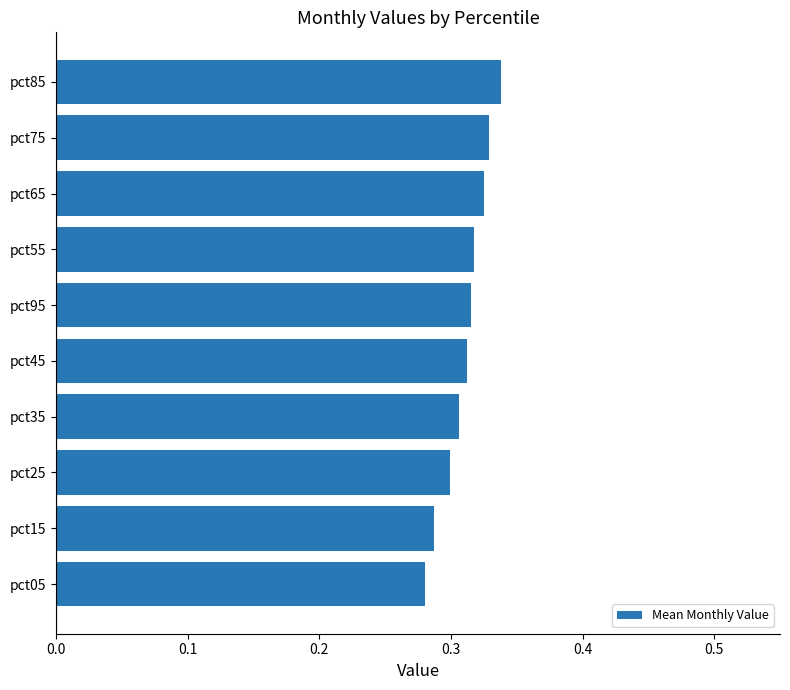

At which category does the chart reach its peak across all series?

pct85